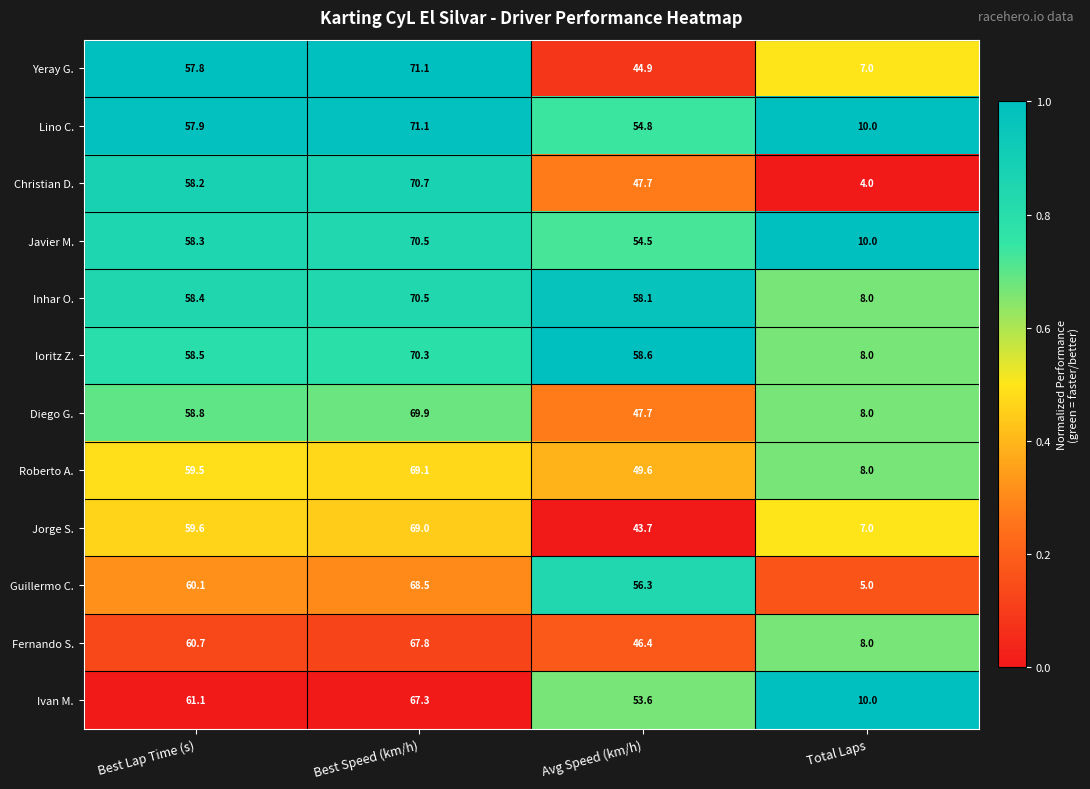

Is it true that Christian D. equals 92.1 at Best Lap Time (s)?

False